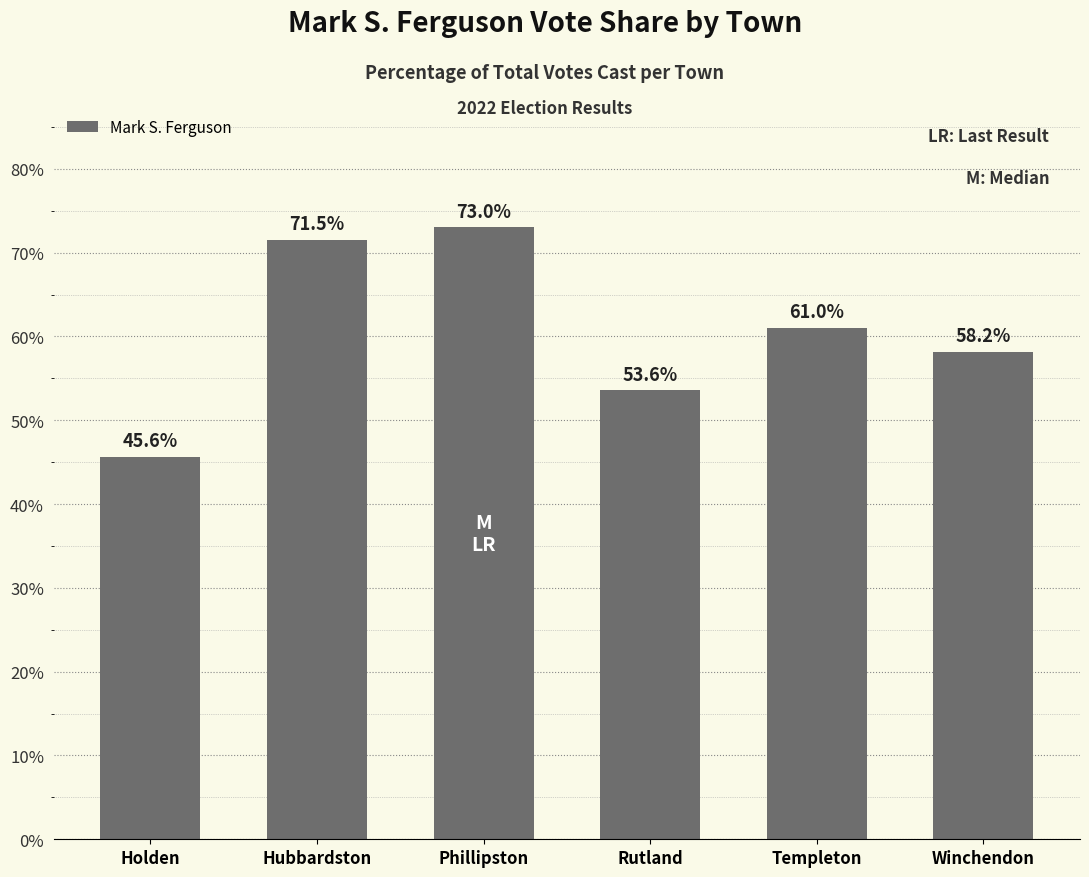

Does the chart contain any negative values?

No